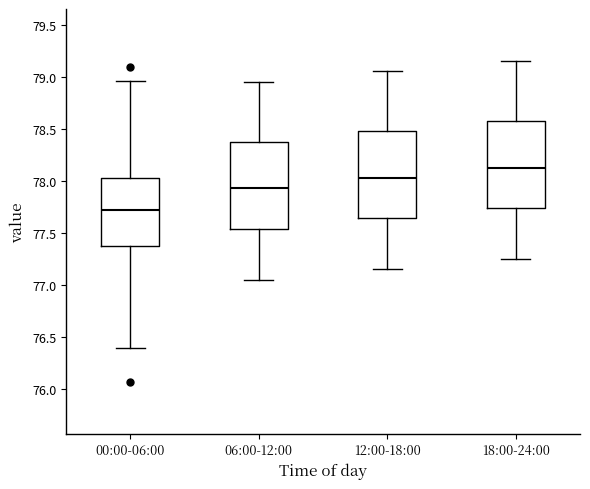

Where does the upper whisker of the box for 12:00-18:00 end on the y-axis? The values are not printed on the chart, so give them approximately, as read against the axis.

79.05